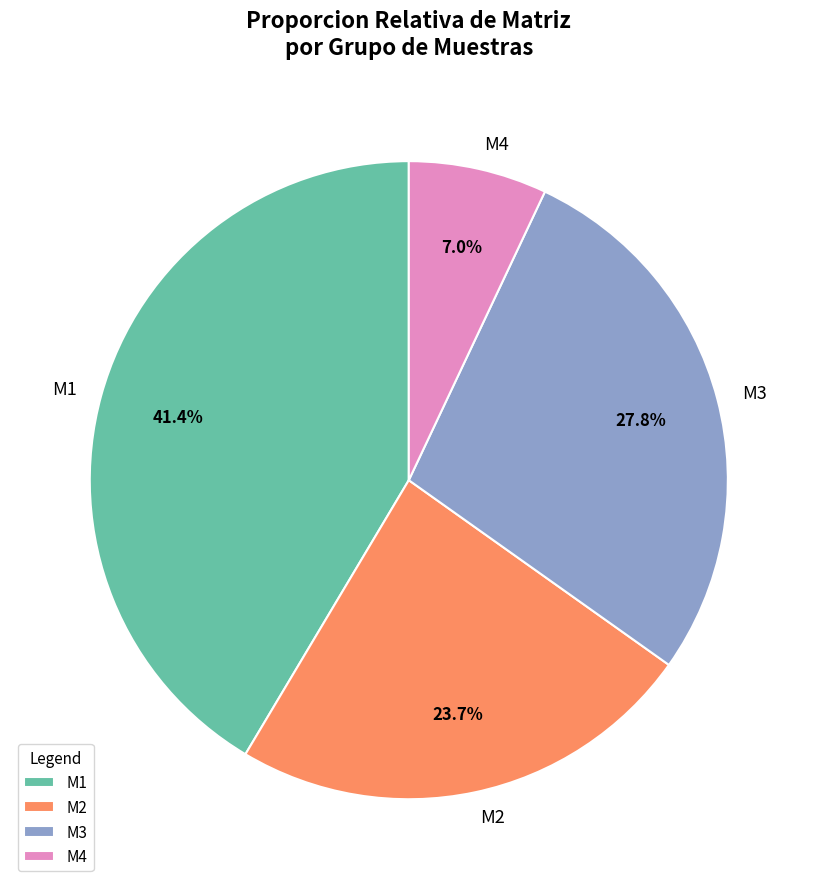

Is M2 the majority of the pie?

No